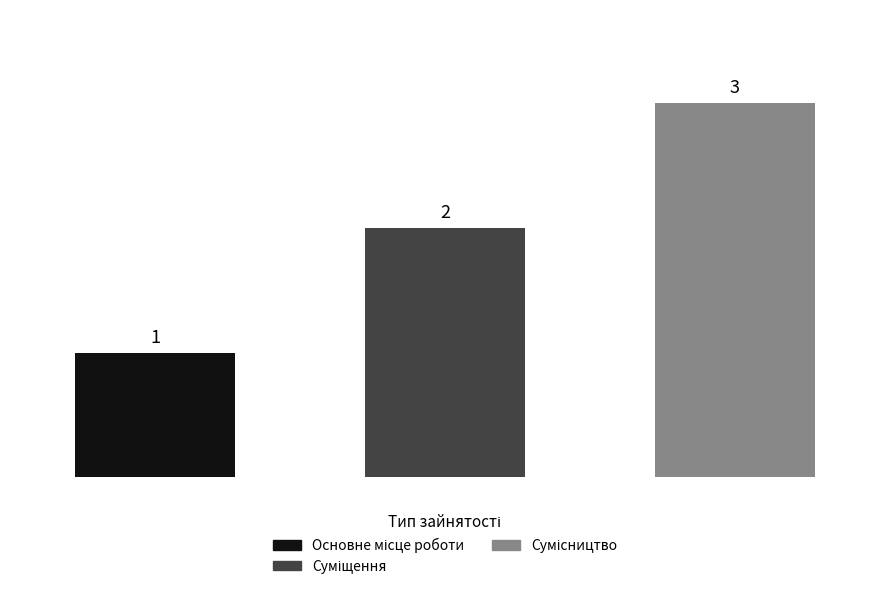

How many values are between 1 and 3?

3